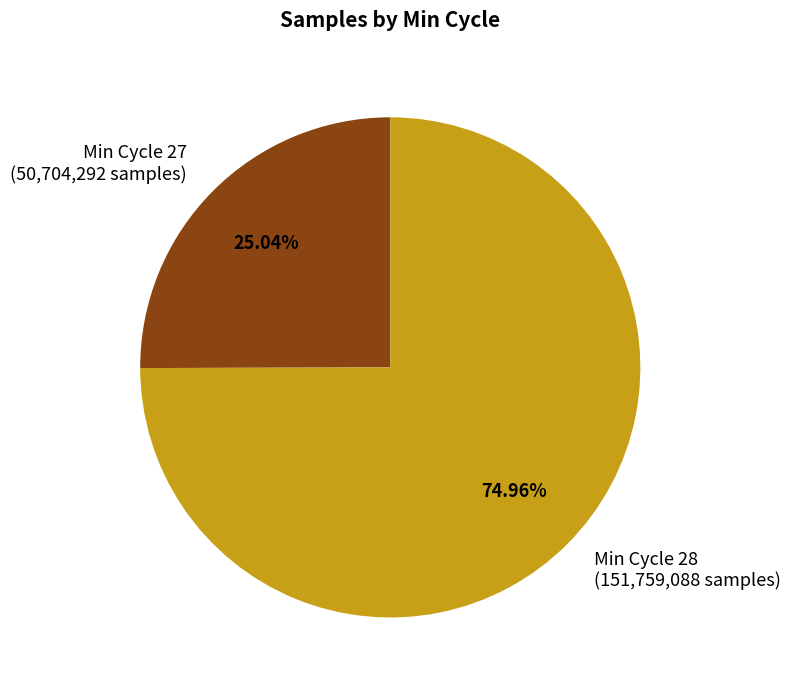

Approximately how many times larger is the value at Min Cycle 28 (151,759,088 samples) compared to Min Cycle 27 (50,704,292 samples)?

3.0